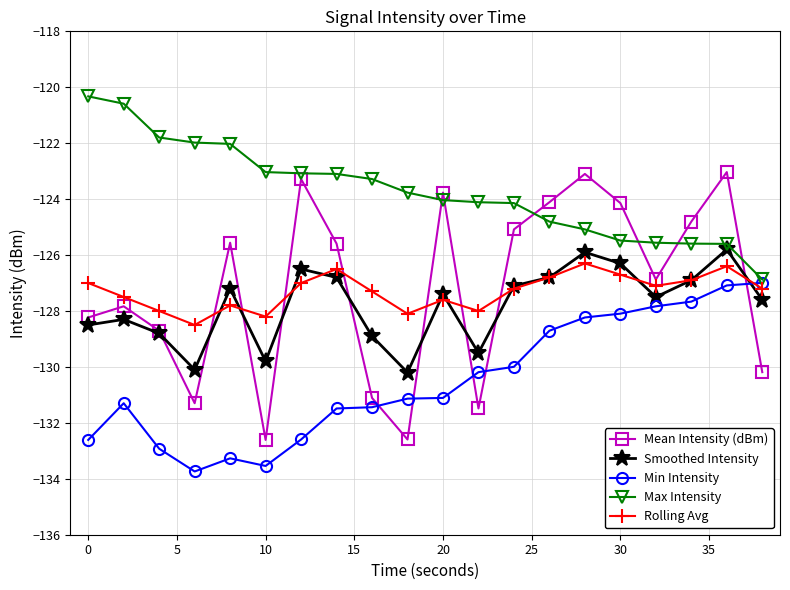

True or false: Min Intensity has more than 0 interior local peaks.

True